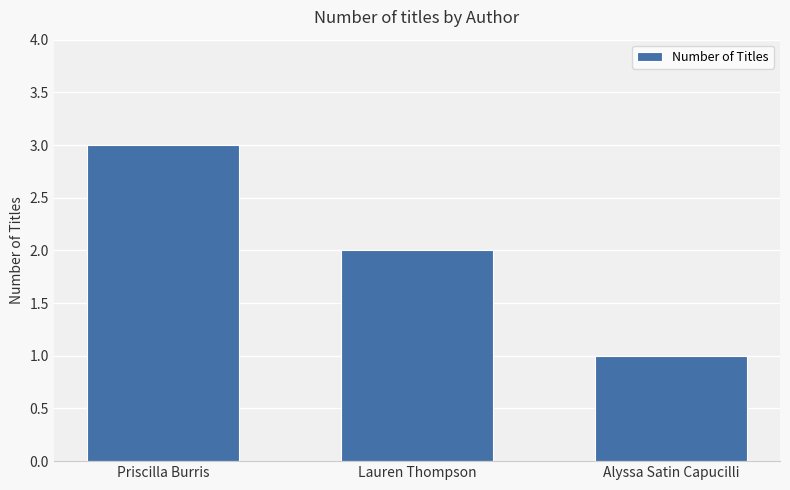

Reading left to right, what are all the values shown in this chart?

3	2	1